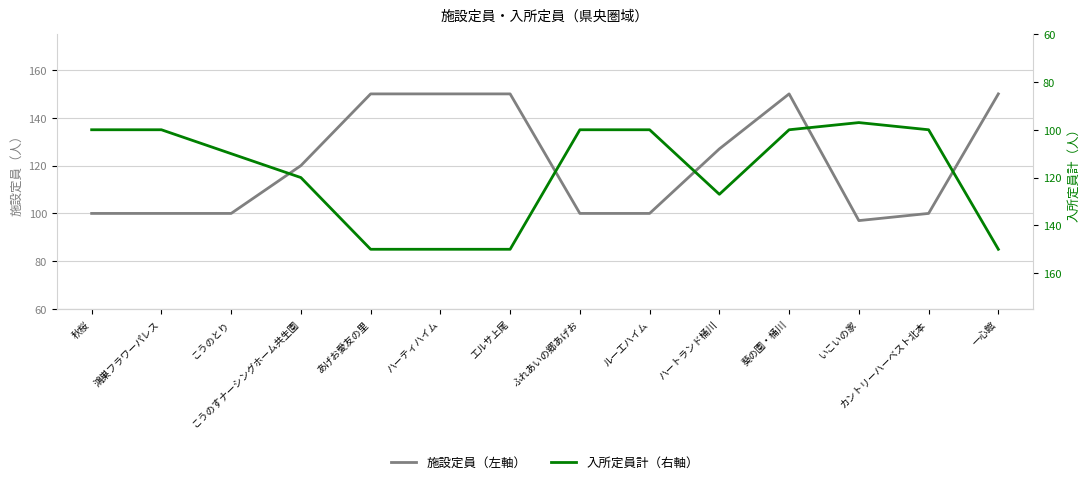

At which label does 施設定員（左軸） first exceed 120?

あげお愛友の里